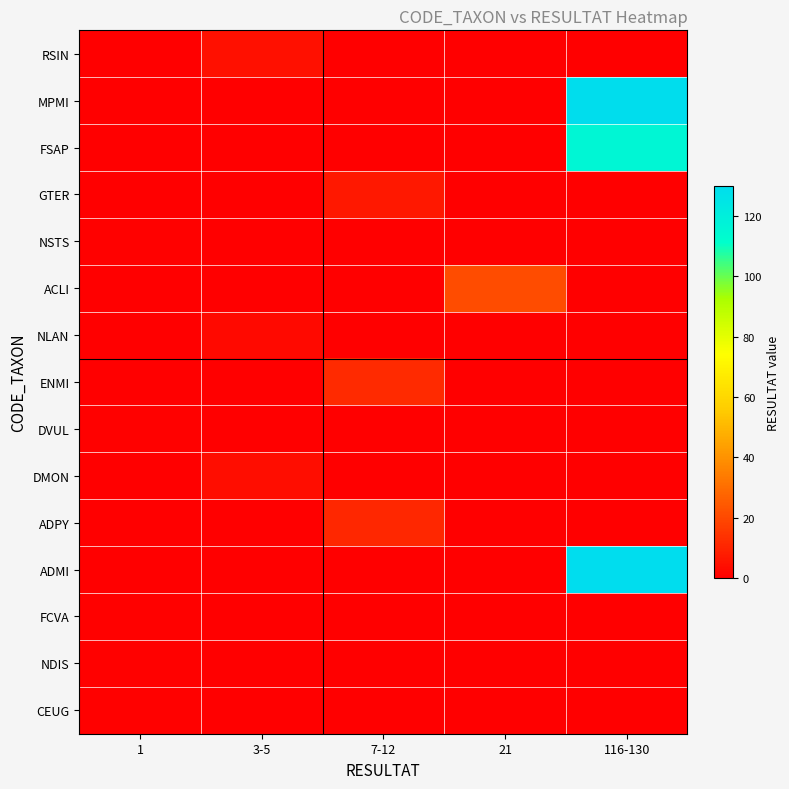

Which series has the largest range (max minus min)?

ADMI